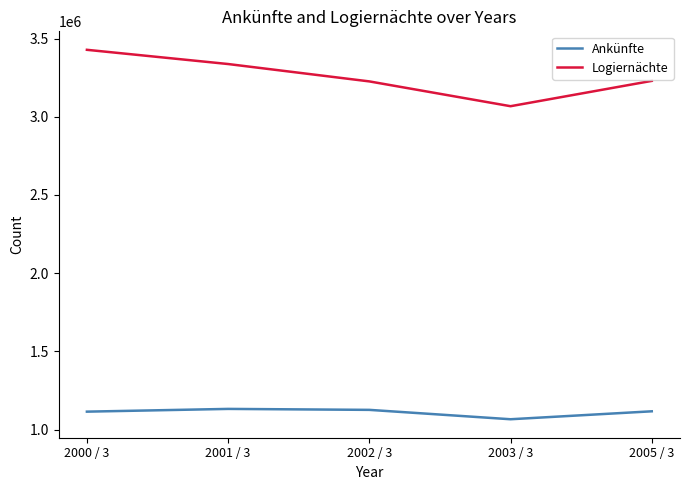

How many distinct data groups are displayed?

2